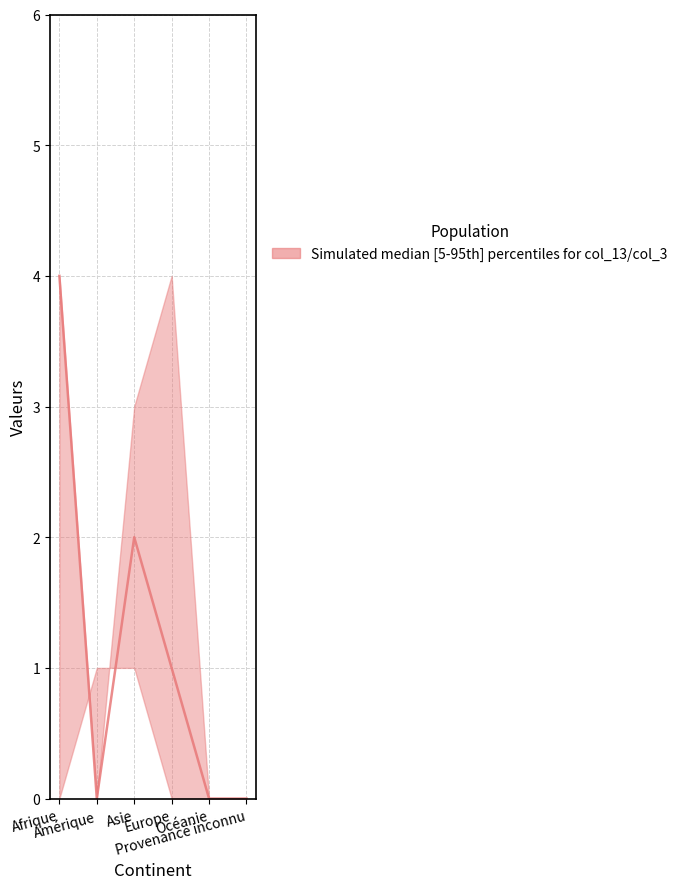

At how many categories does at least one series exceed 0?

4